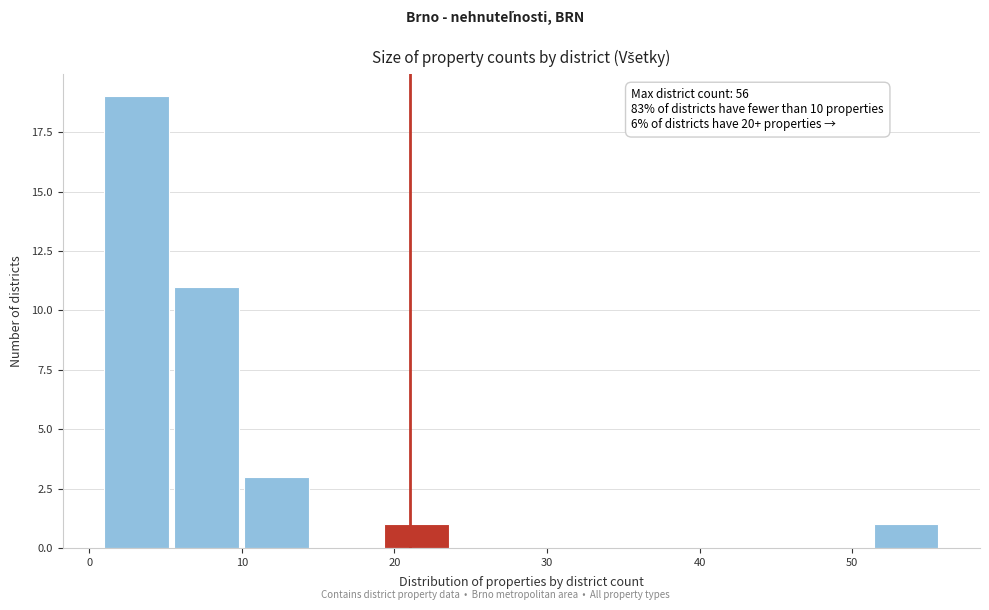

Over which range of the x-axis is the bar tallest?

1 to 6